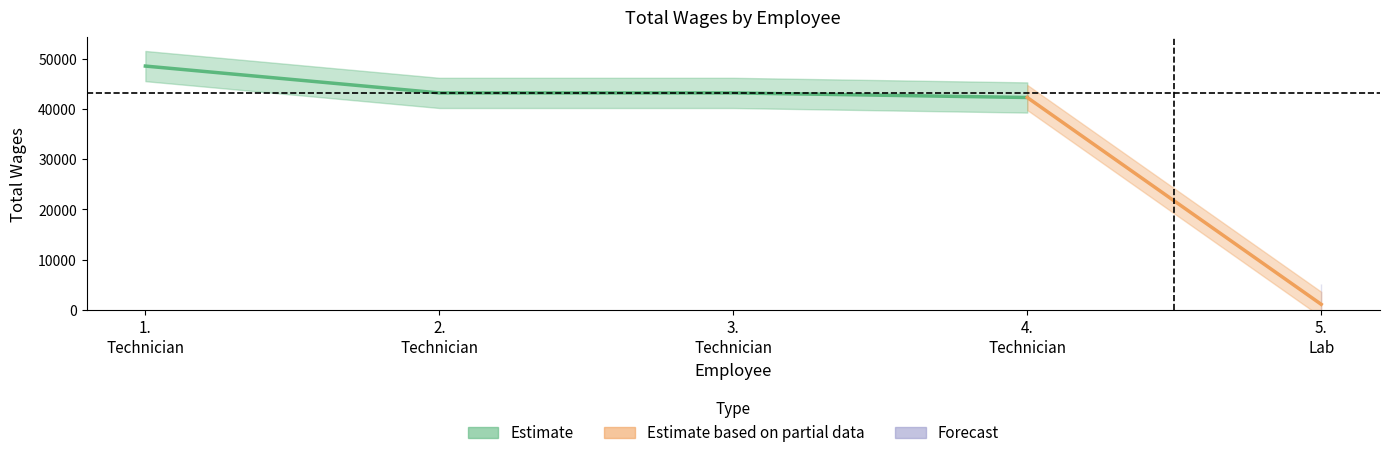

Where does the data first go above 43166?

1.